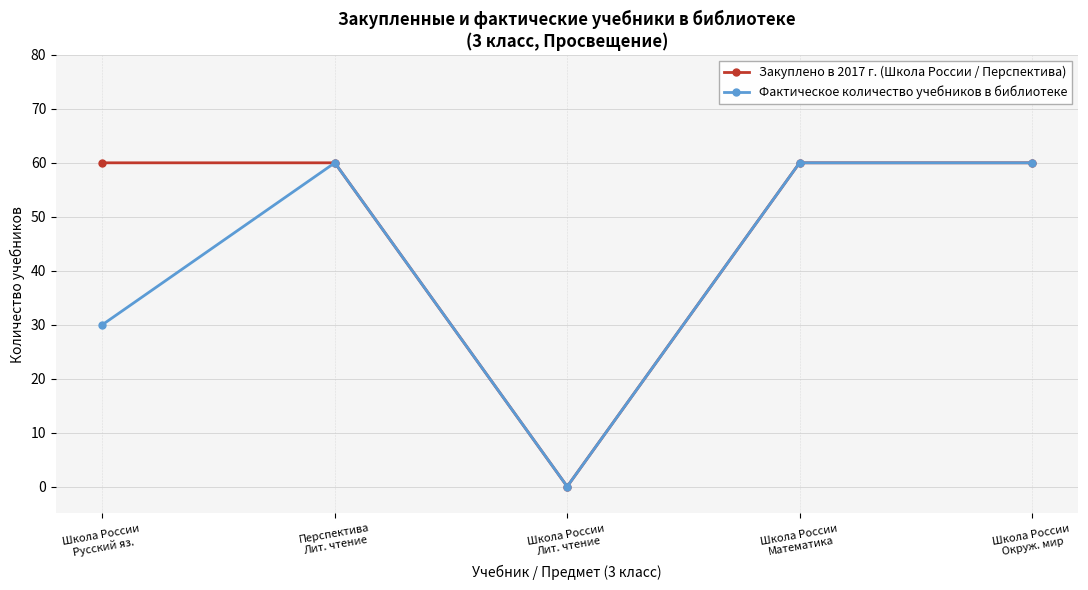

Reading left to right, extract all data points from this chart.

Закуплено в 2017 г. (Школа России / Перспектива): 60	60	0	60	60
Фактическое количество учебников в библиотеке: 30	60	0	60	60